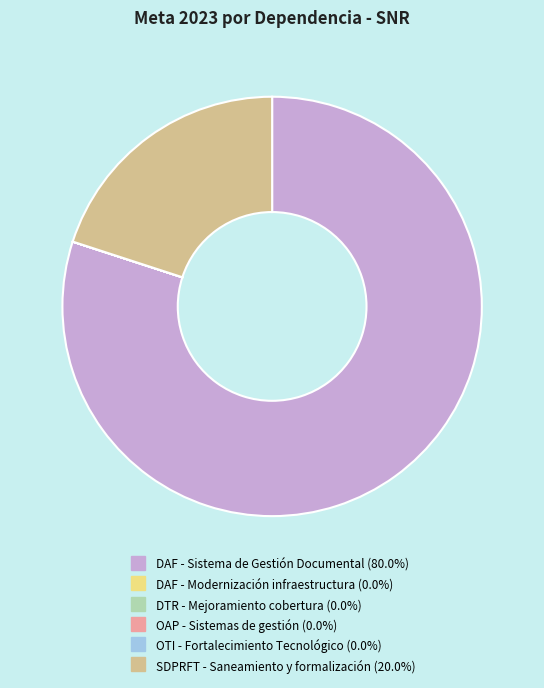

What is the largest slice in the pie chart?

DAF - Sistema de Gestión Documental